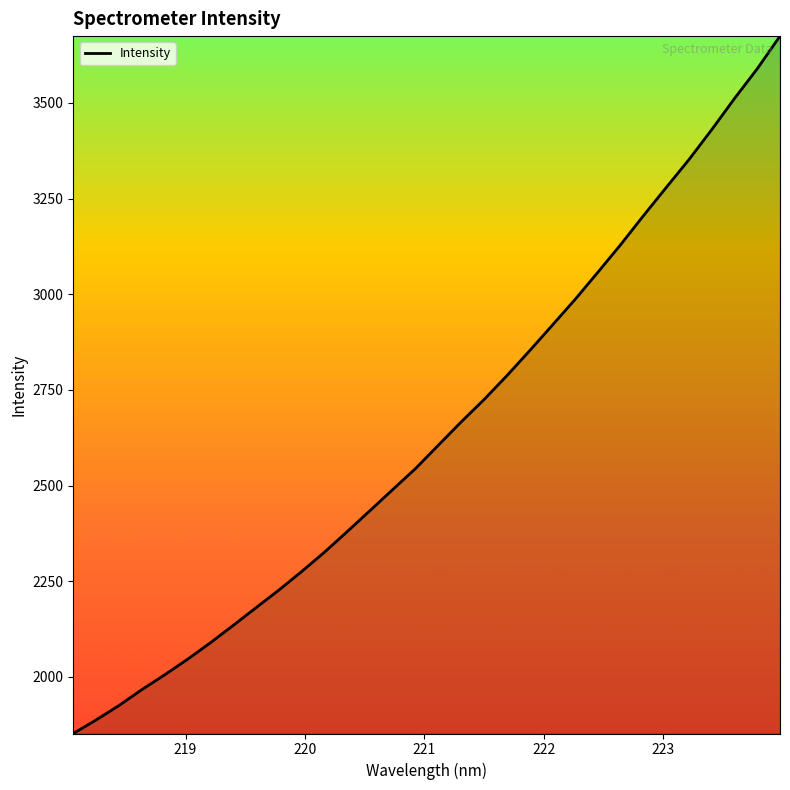

What is the greatest value displayed?

3674.6